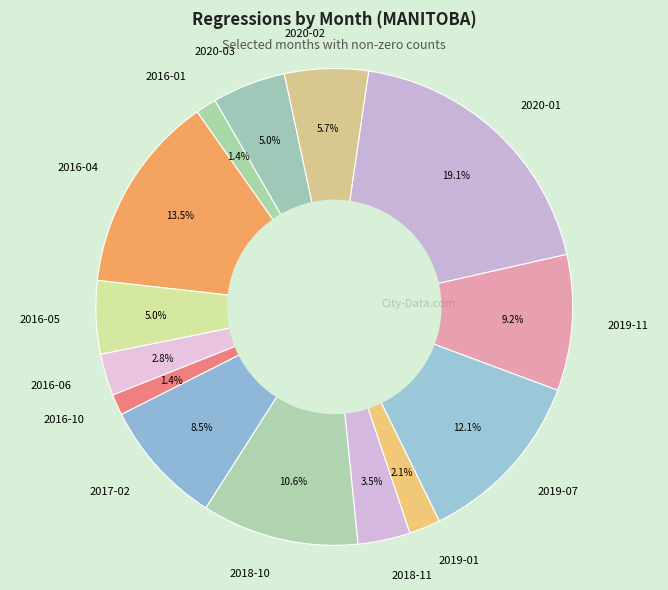

Which category has the biggest portion of the pie?

2020-01